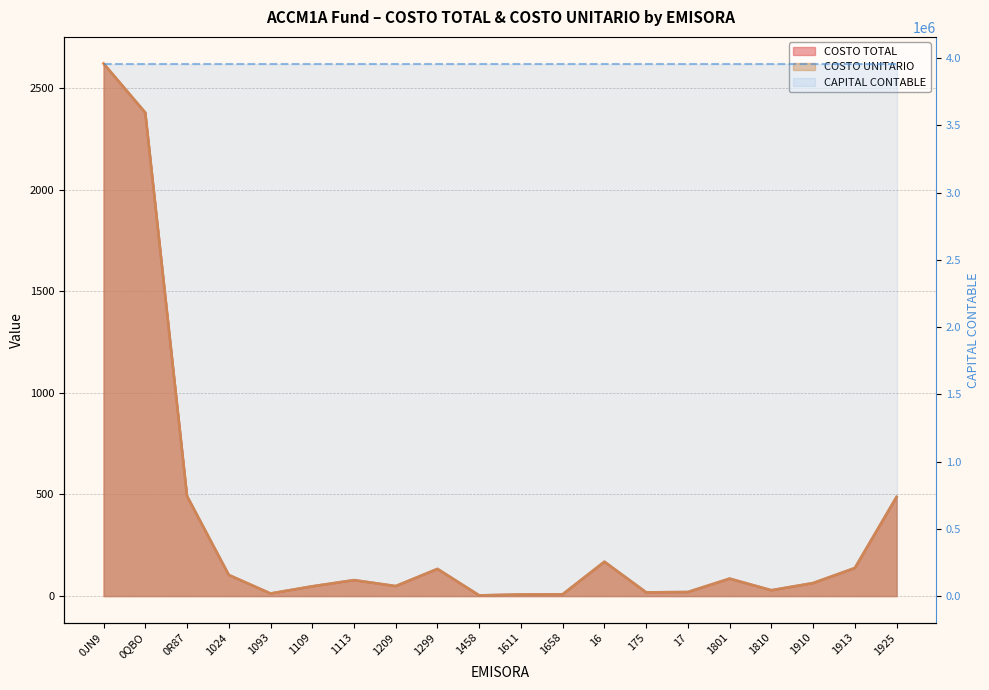

What is the sum of all COSTO UNITARIO values?

6950.6